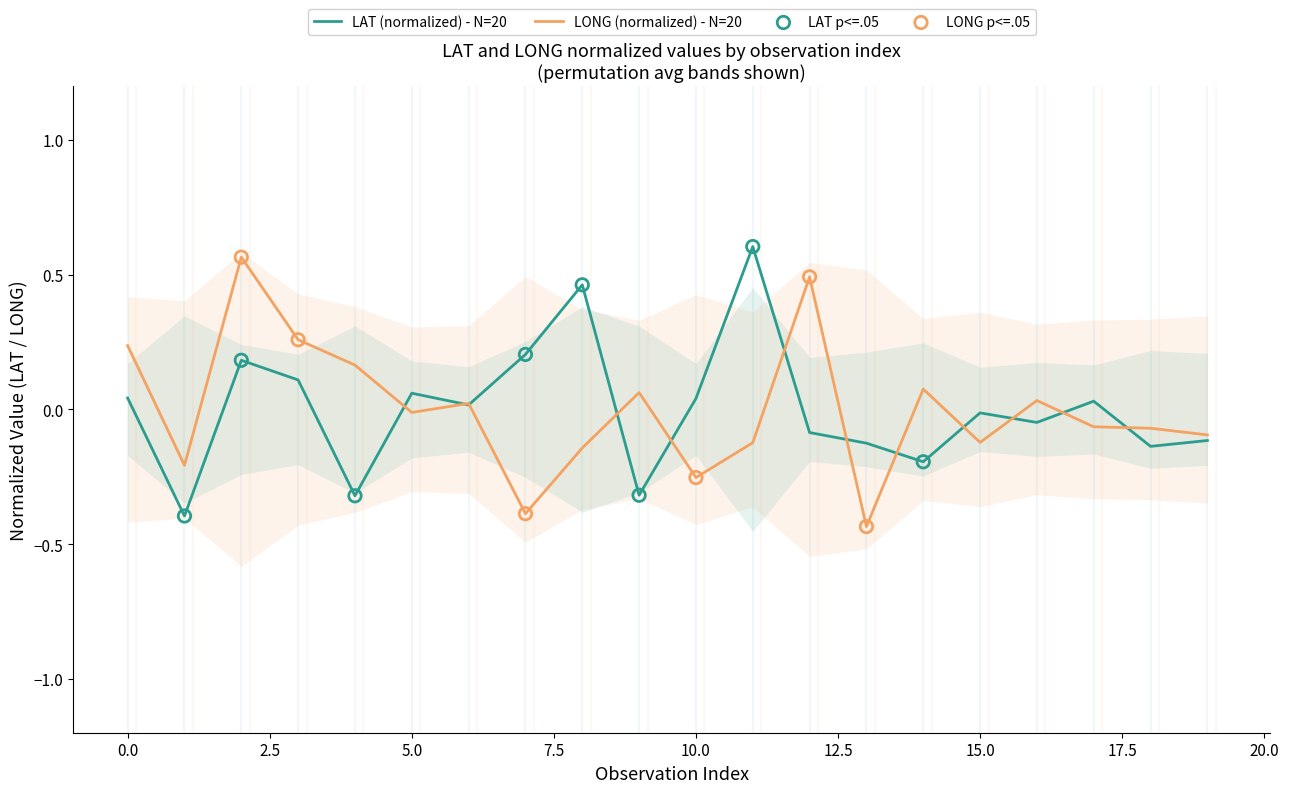

What are all the series names shown in the legend?

LAT, LONG